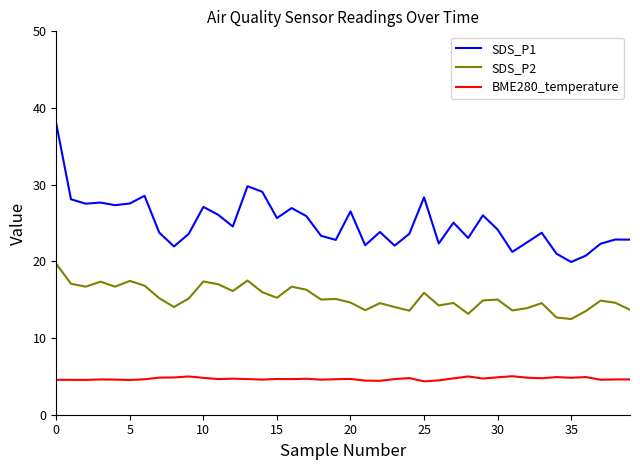

Which series has the widest spread of values?

SDS_P1